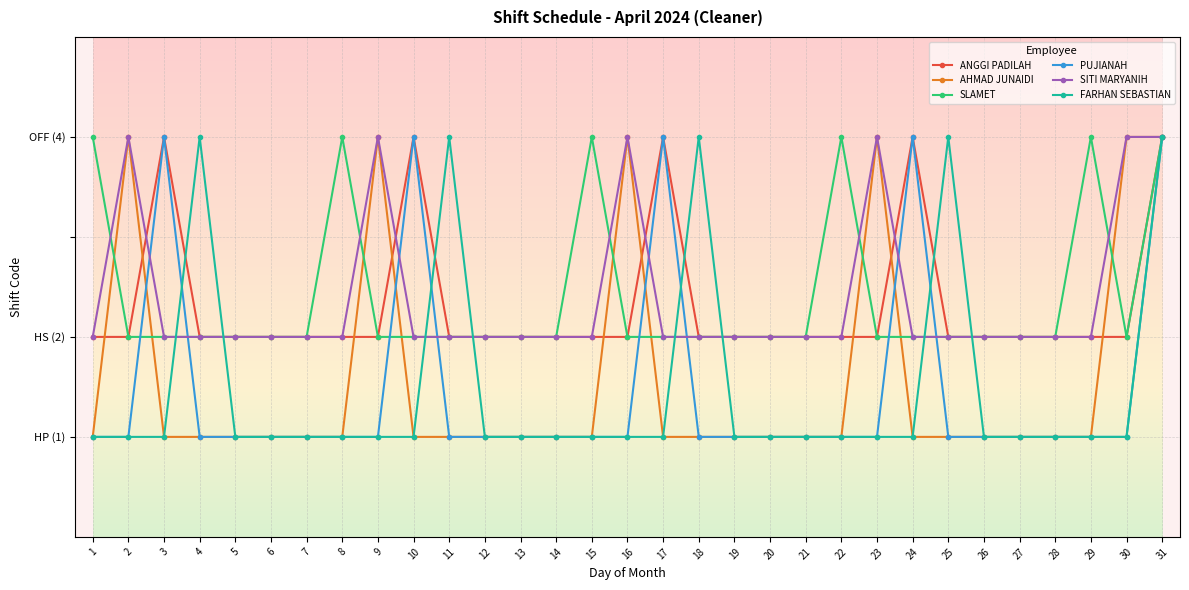

What are all the series names shown in the legend?

ANGGI PADILAH, AHMAD JUNAIDI, SLAMET, PUJIANAH, SITI MARYANIH, FARHAN SEBASTIAN